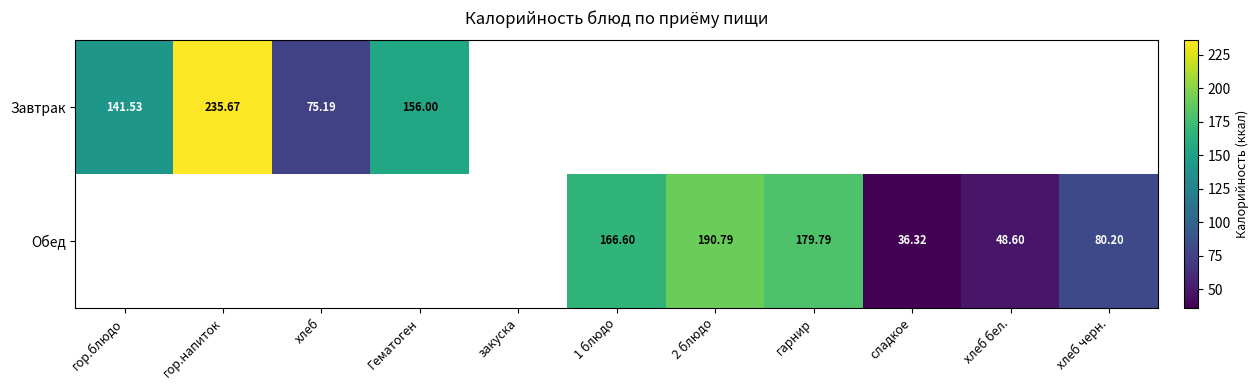

List the series in order of their overall mean, highest first.

Завтрак, Обед